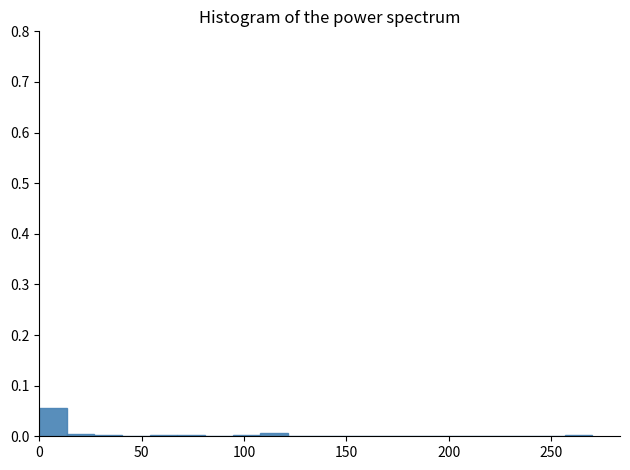

Read against the x-axis, roughly where is the centre of the tallest bar?

5